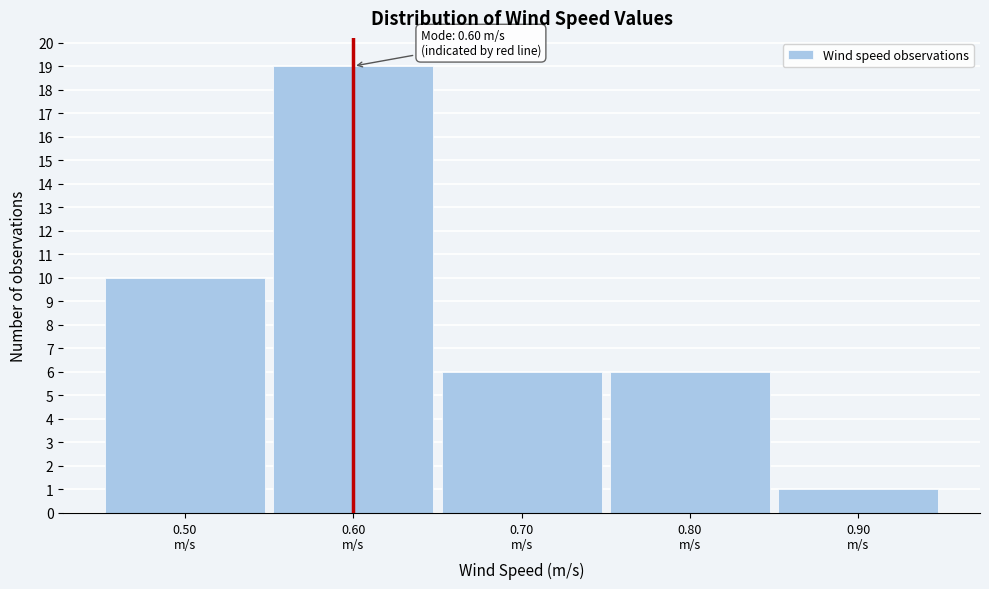

Reading left to right, list all the values displayed in this chart.

10	19	6	6	1